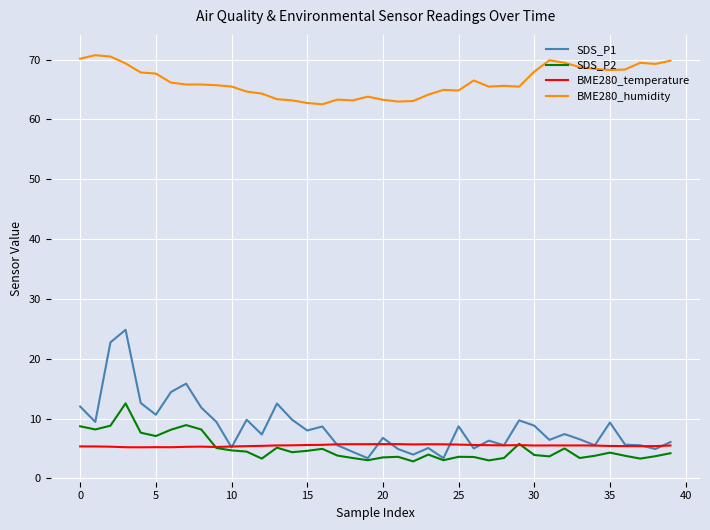

True or false: BME280_temperature and BME280_humidity intersect in this chart.

False